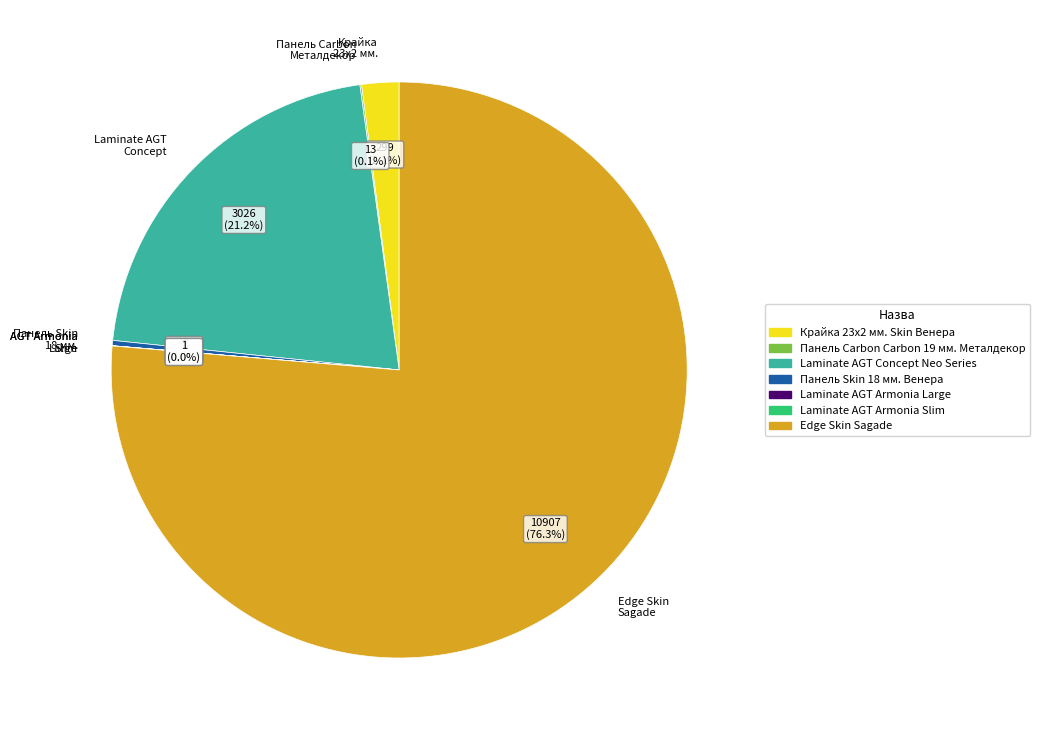

Is Edge Skin Sagade the majority of the pie?

Yes